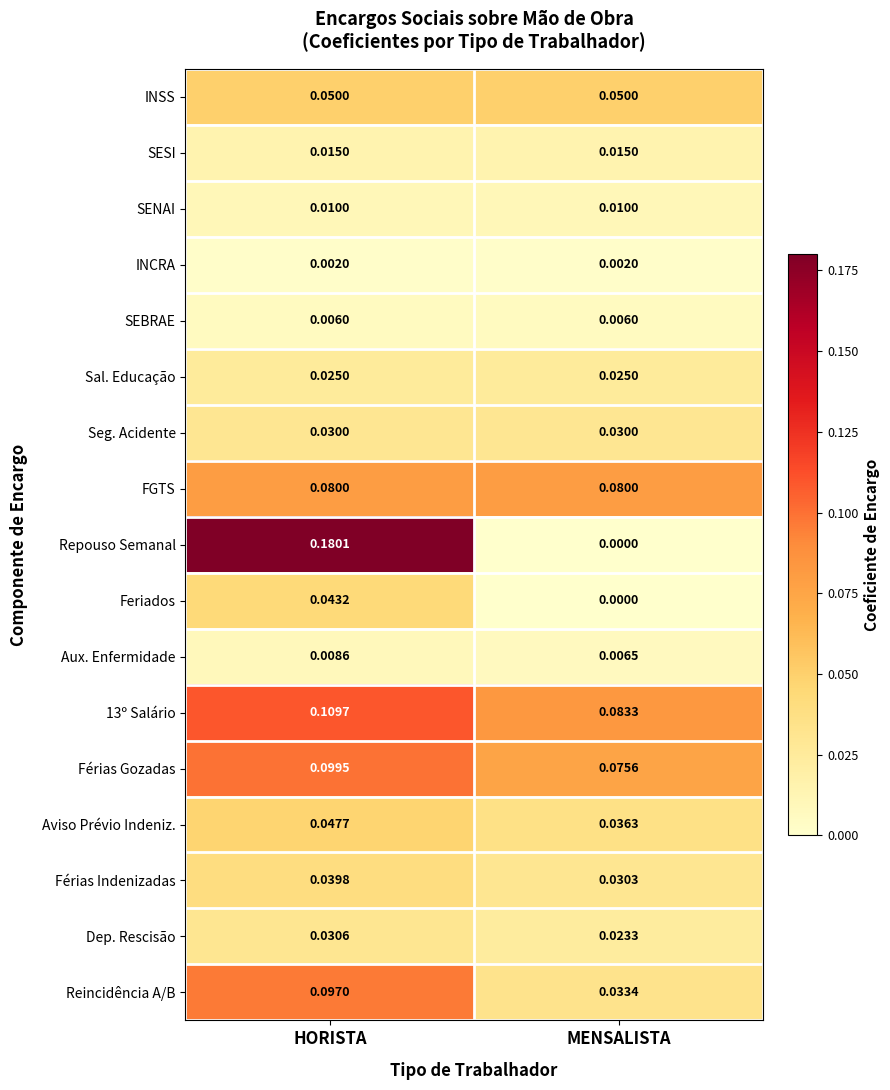

Count the number of data series in this chart.

17